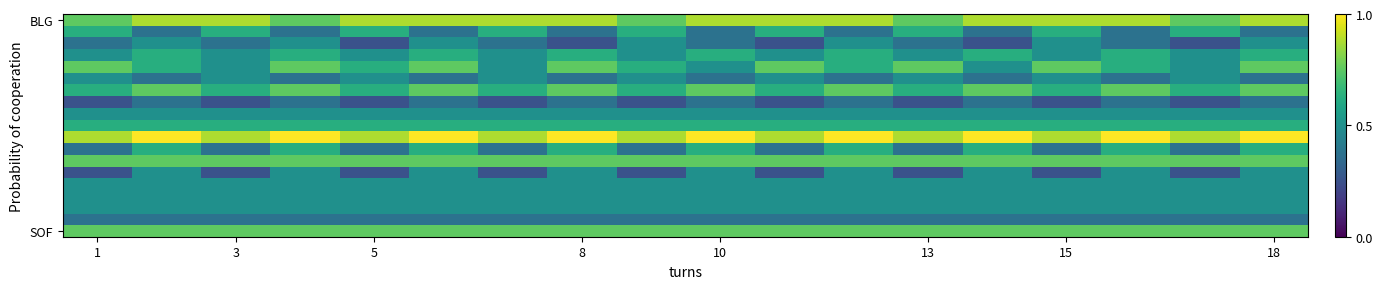

Which category has the lowest value across all series?

5